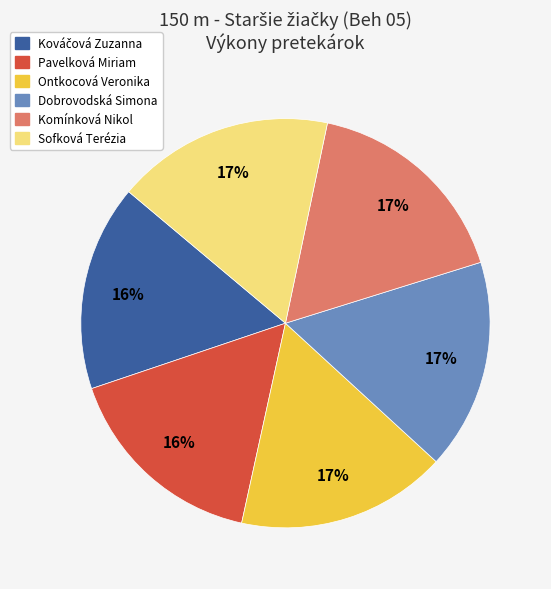

What is the ratio of the value at Ontkocová Veronika to the value at Komínková Nikol?

1.0